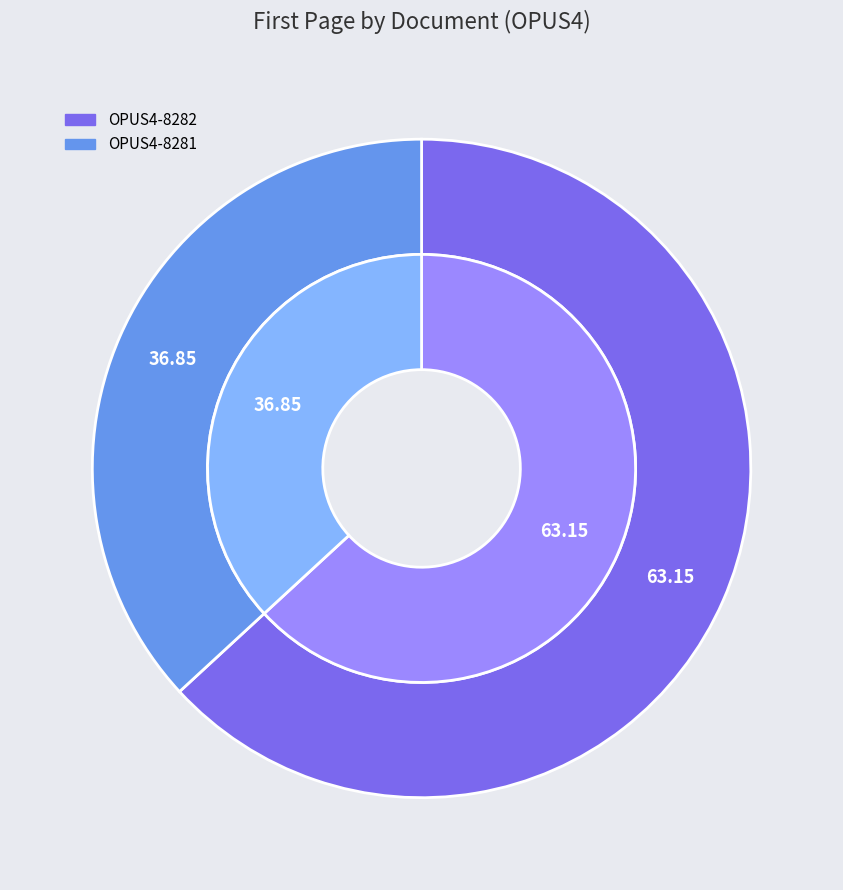

To the nearest percent, what portion does OPUS4-8281 represent?

37%